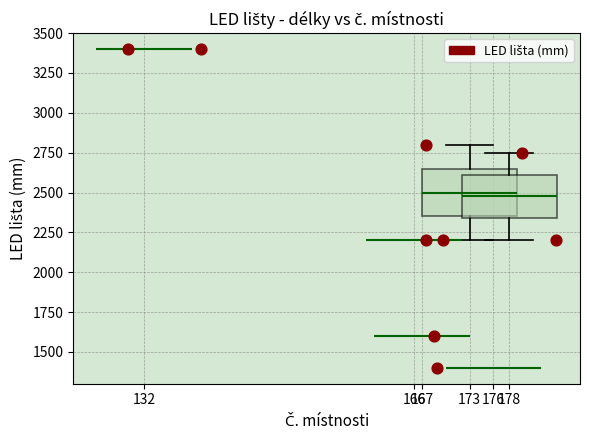

What is the range of Y values (max minus min)?

2000